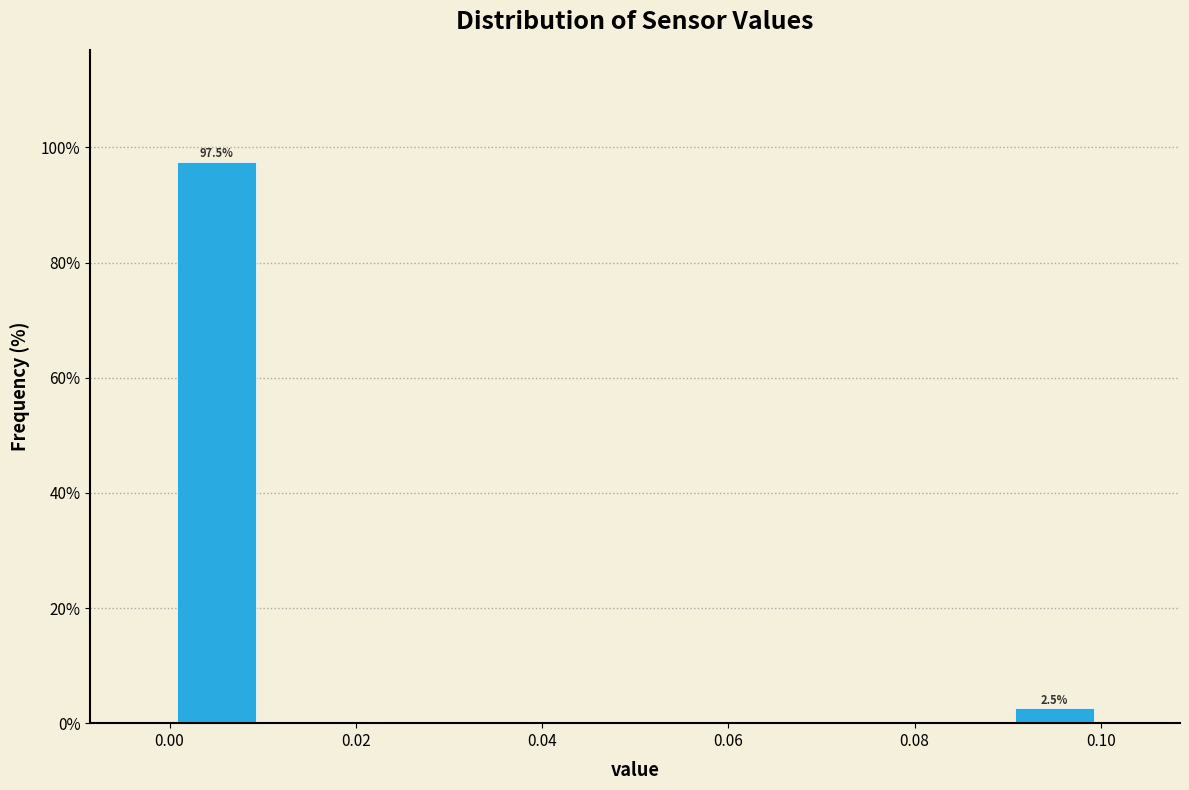

Over which range of the x-axis is the bar tallest?

0.00 to 0.01